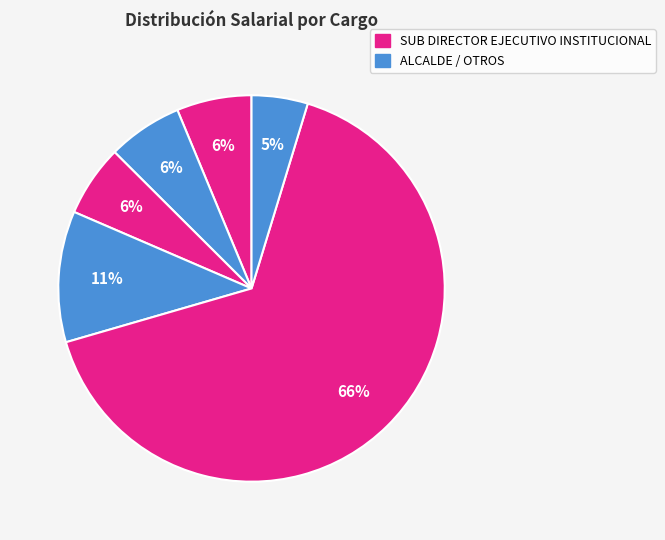

What is the largest slice in the pie chart?

SUB DIRECTOR EJECUTIVO INSTITUCIONAL